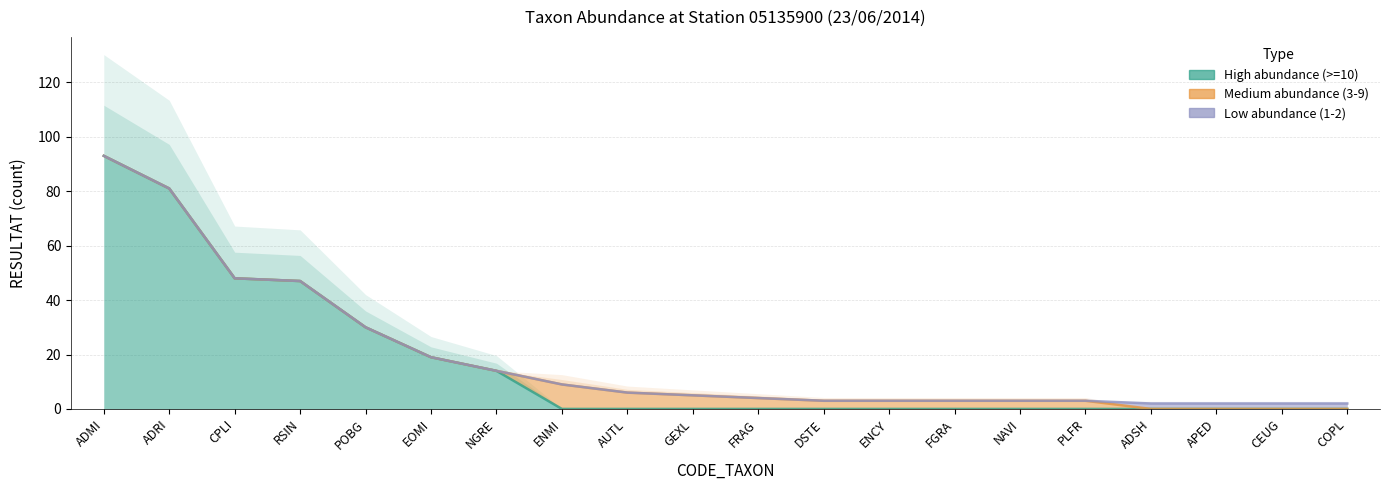

Rank the categories by High abundance (>=10) value from highest to lowest.

ADMI, ADRI, CPLI, RSIN, POBG, EOMI, NGRE, ENMI, AUTL, GEXL, FRAG, DSTE, ENCY, FGRA, NAVI, PLFR, ADSH, APED, CEUG, COPL